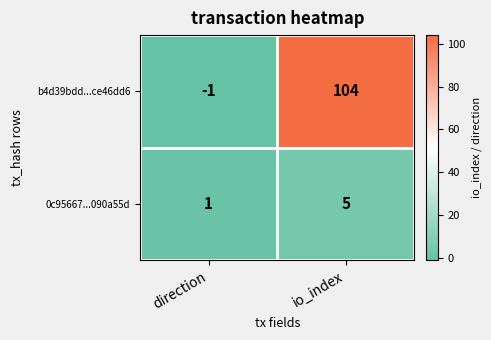

Which series changed the most between direction and io_index?

b4d39bdd...ce46dd6